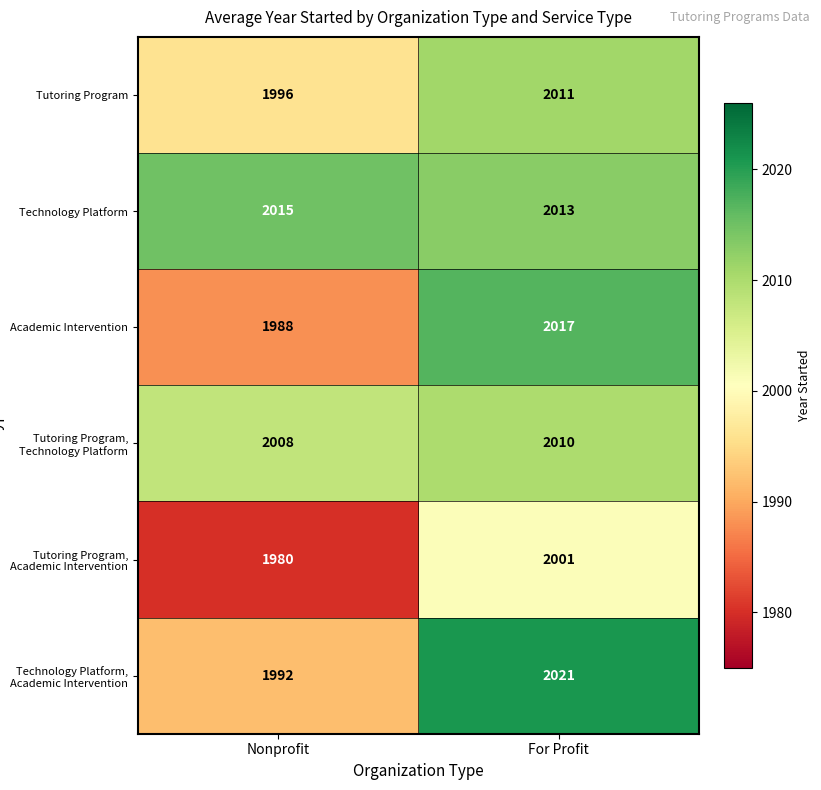

What is the sum of all Technology Platform, Academic Intervention values?

4013